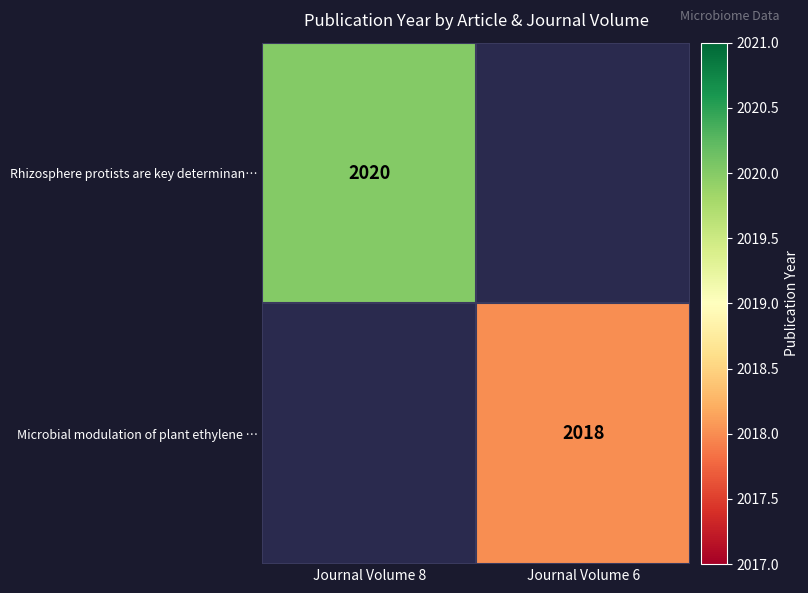

Is it true that Microbial modulation of plant ethylene … equals 2018 at Journal Volume 6?

True